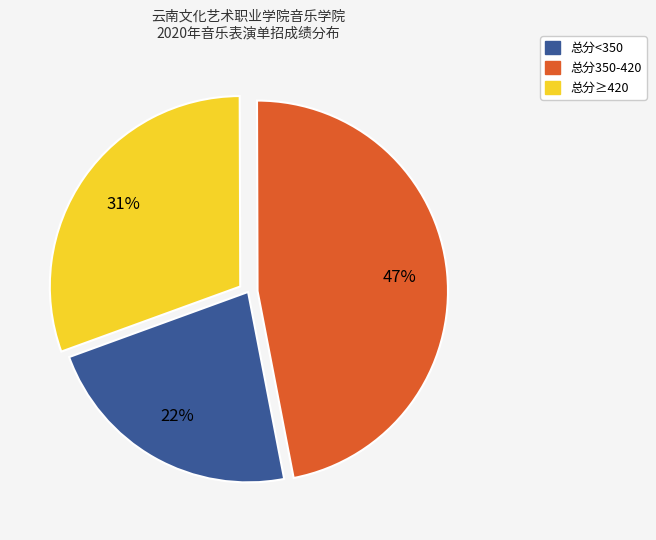

Does any single category account for the majority?

No